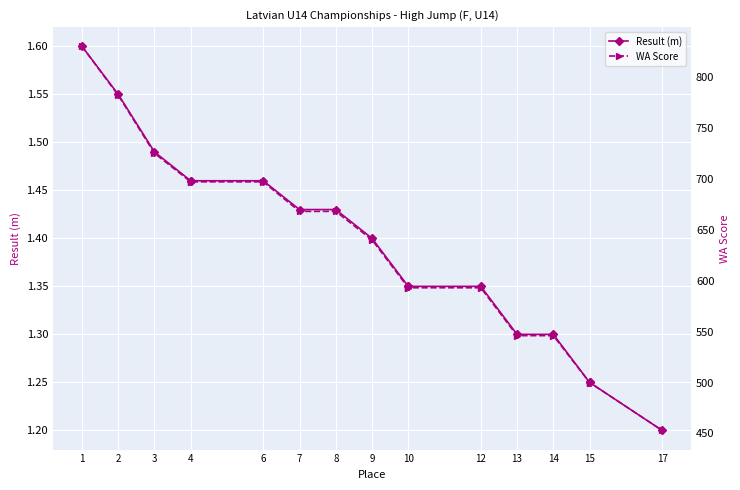

What is the highest value of the Result (m) series?

1.6